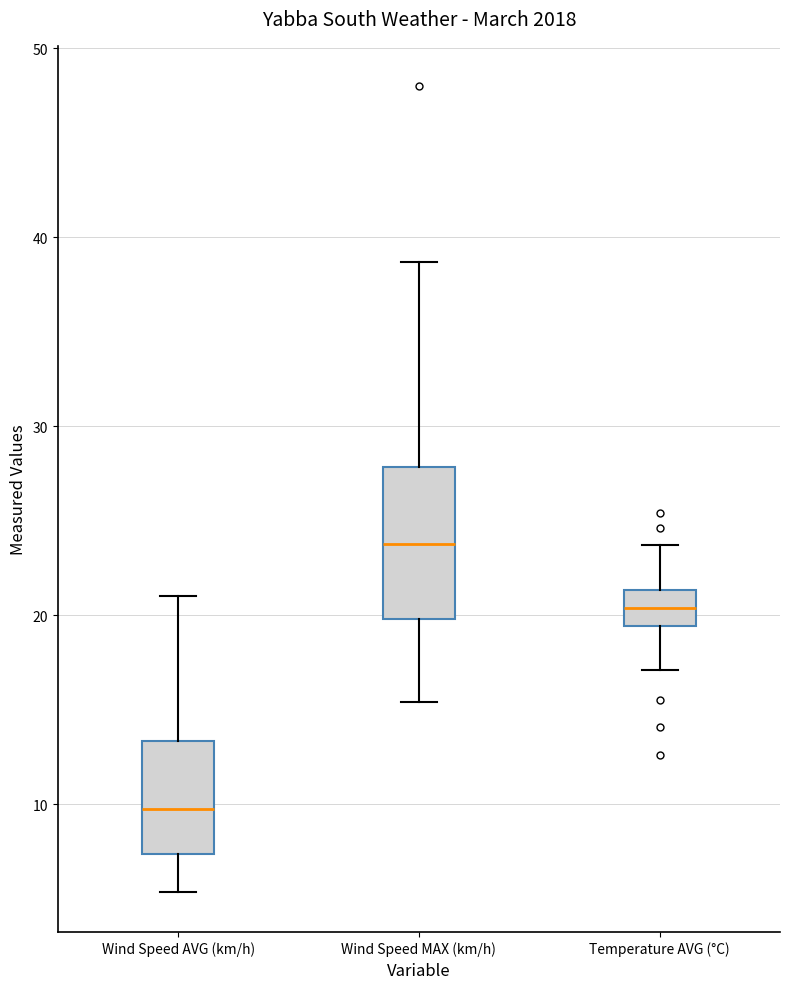

Comparing the boxes themselves (not the whiskers), which one is the tallest?

Wind Speed MAX (km/h)